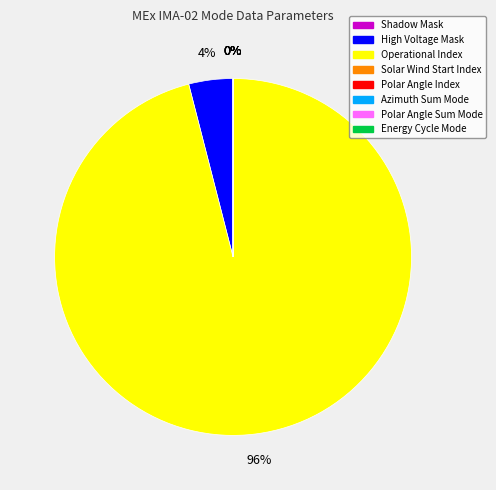

Is it true that Polar Angle Sum Mode is 6% of the pie?

False